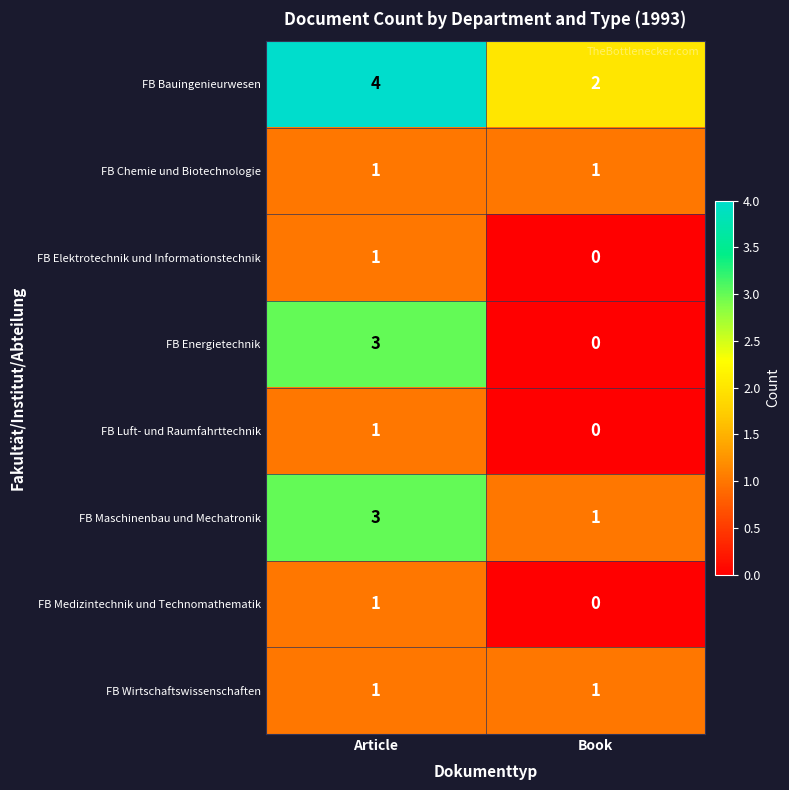

What is the total value across all series at Book?

5